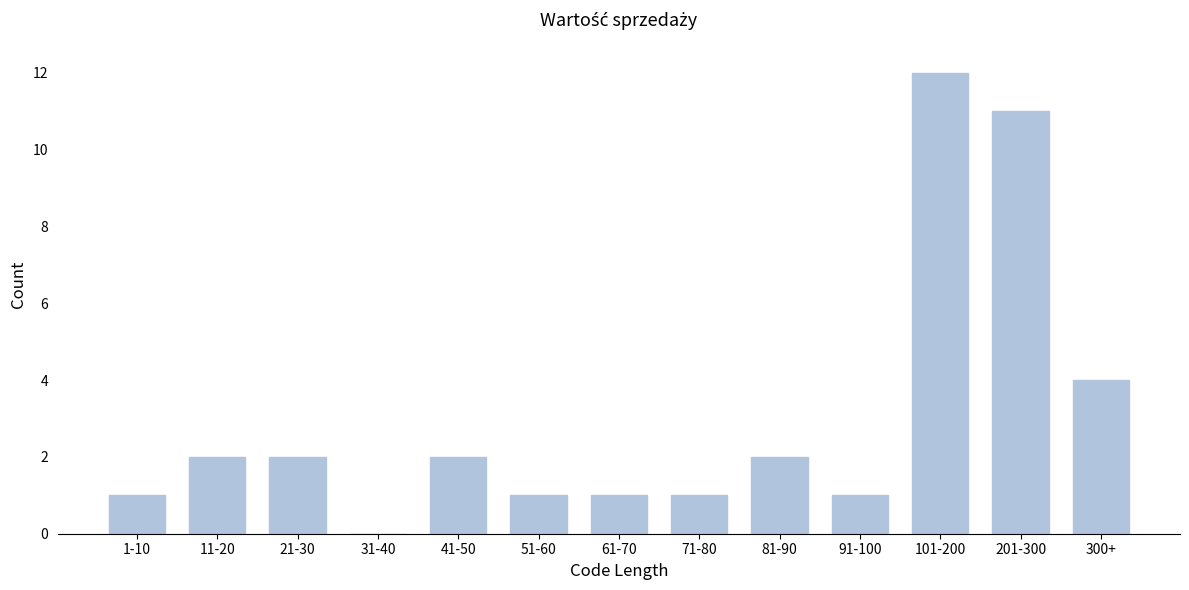

Reading left to right, transcribe all the data shown in this chart.

1-10=1	11-20=2	21-30=2	31-40=0	41-50=2	51-60=1	61-70=1	71-80=1	81-90=2	91-100=1	101-200=12	201-300=11	300+=4